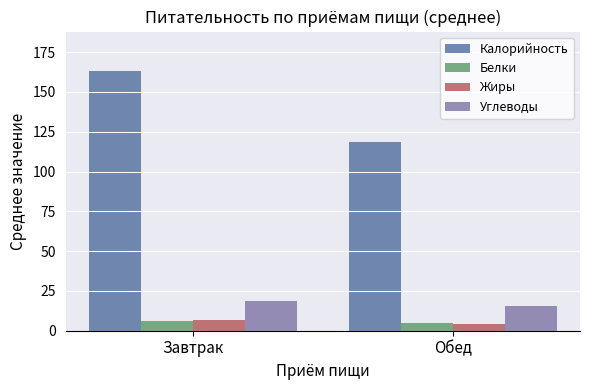

What is the greatest value displayed?

163.4